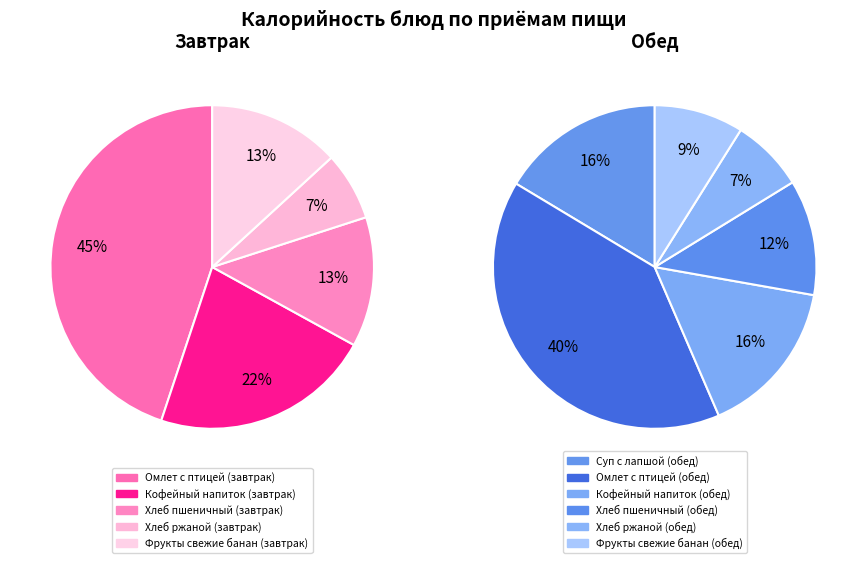

Does any single category account for the majority?

No